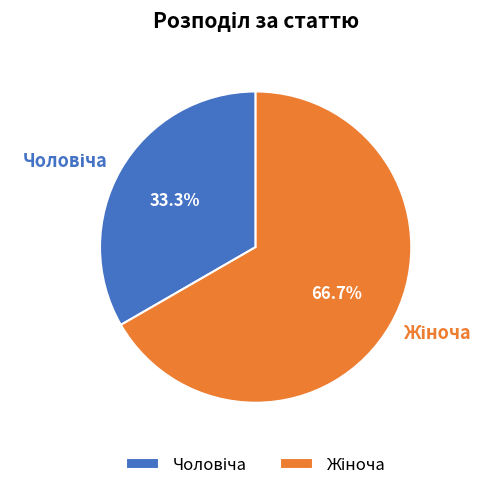

Does any single category account for the majority?

Yes